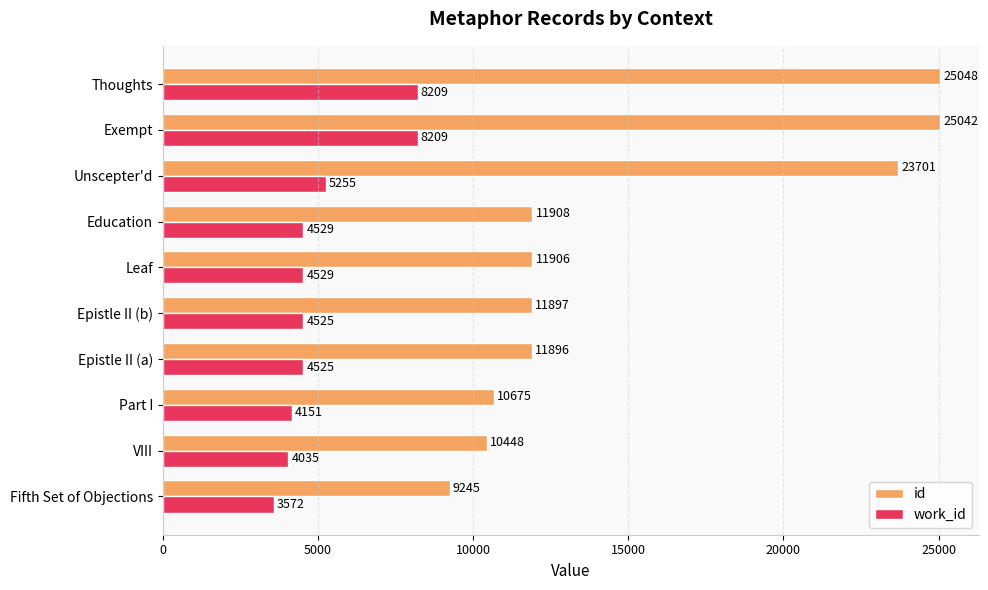

The id series shows 23701 at Unscepter'd. True or false?

True